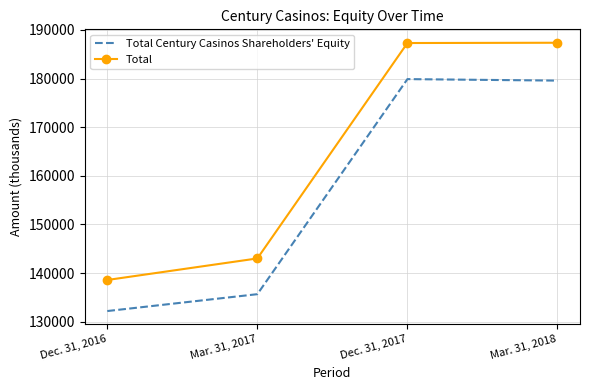

Where is the first local maximum for Total Century Casinos Shareholders' Equity?

Dec. 31, 2017